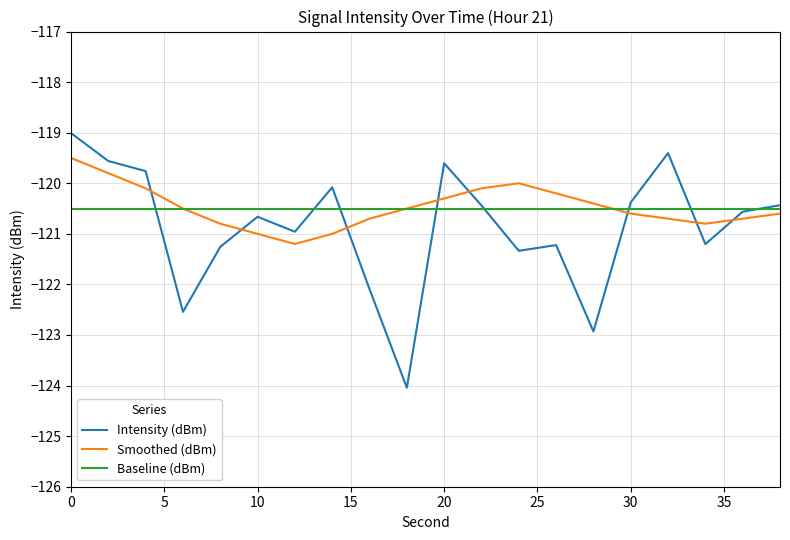

What is the lowest value of the Baseline (dBm) series?

-120.5